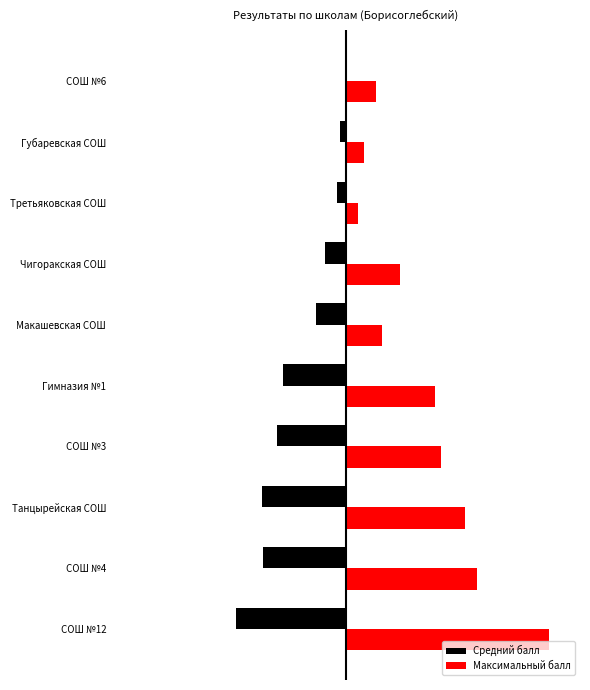

What are all the series names shown in the legend?

Средний балл, Максимальный балл